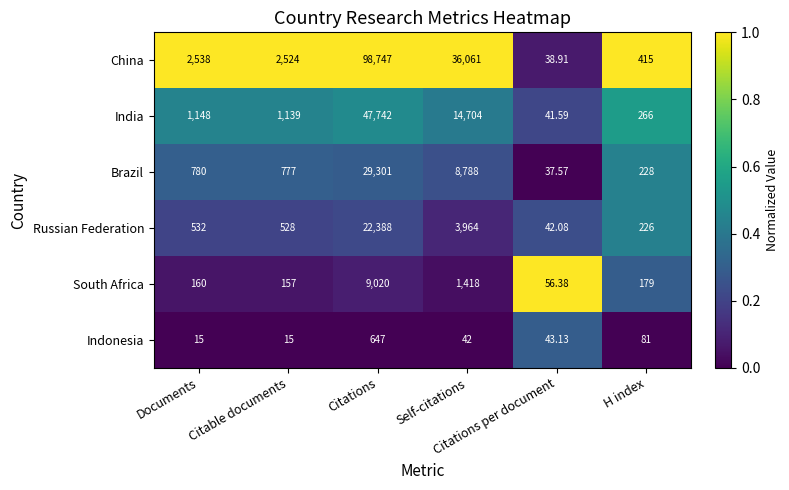

How many values in the India series are below 1148?

3